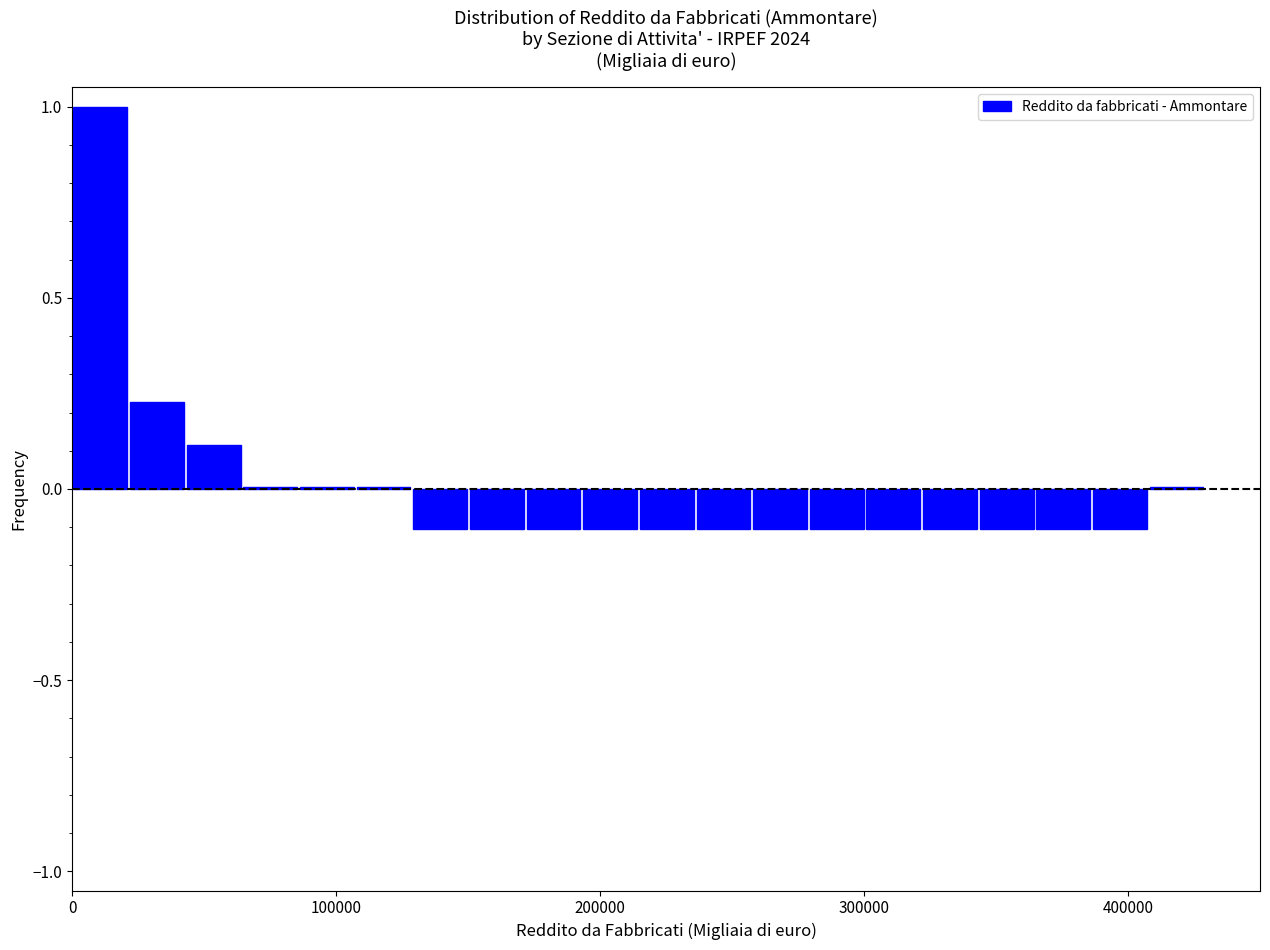

Read against the x-axis, roughly where is the centre of the tallest bar?

10000